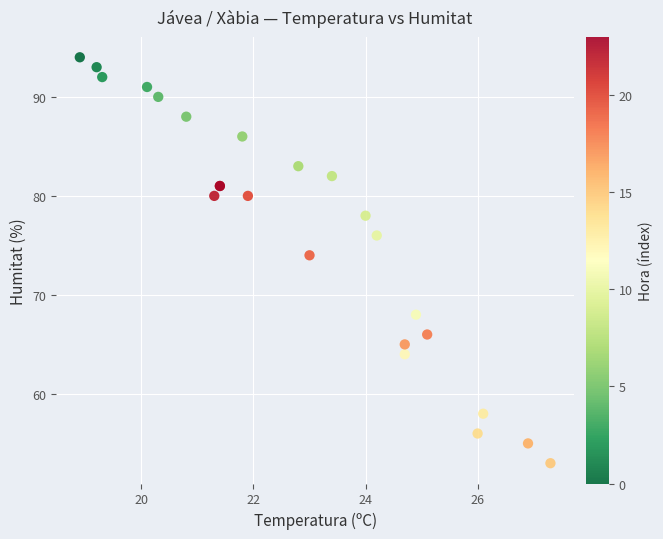

What Y value in the scatter plot is closest to 73?

74